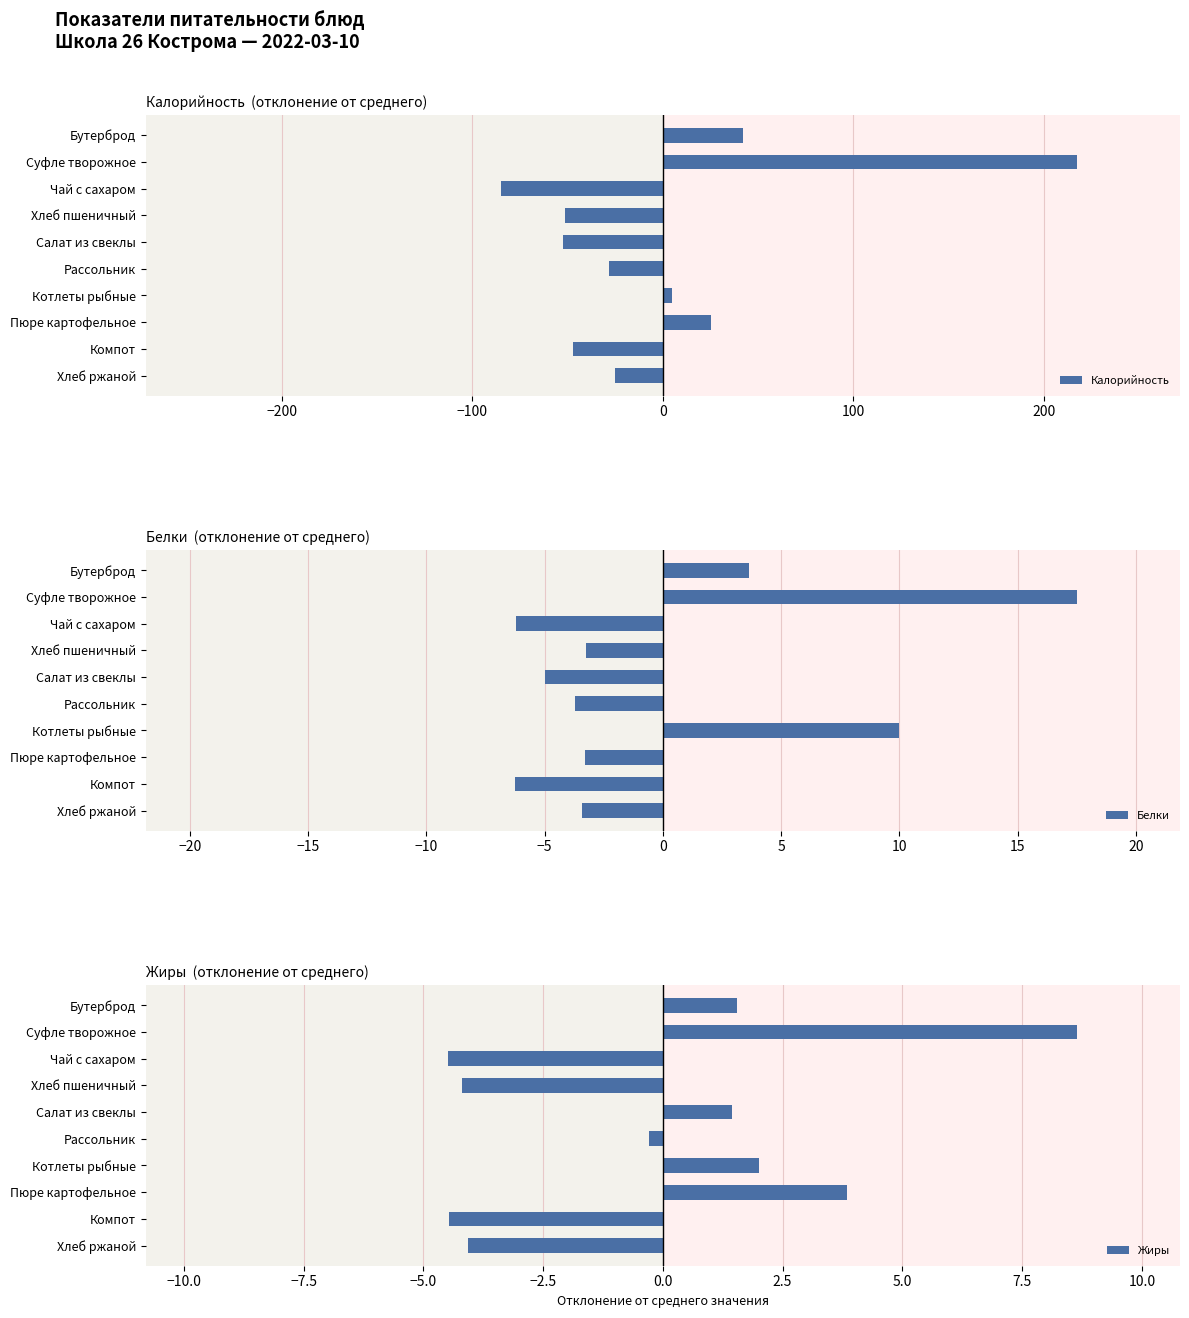

What is the value of the Калорийность bar at the 10th from the left?

-24.9